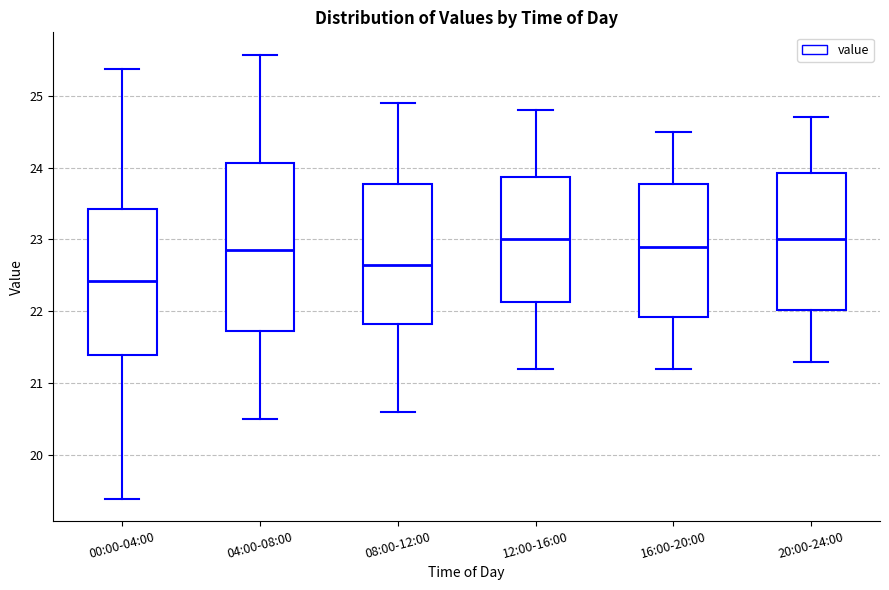

Where is the upper edge of the box for 20:00-24:00 on the y-axis? The values are not printed on the chart, so give them approximately, as read against the axis.

23.9